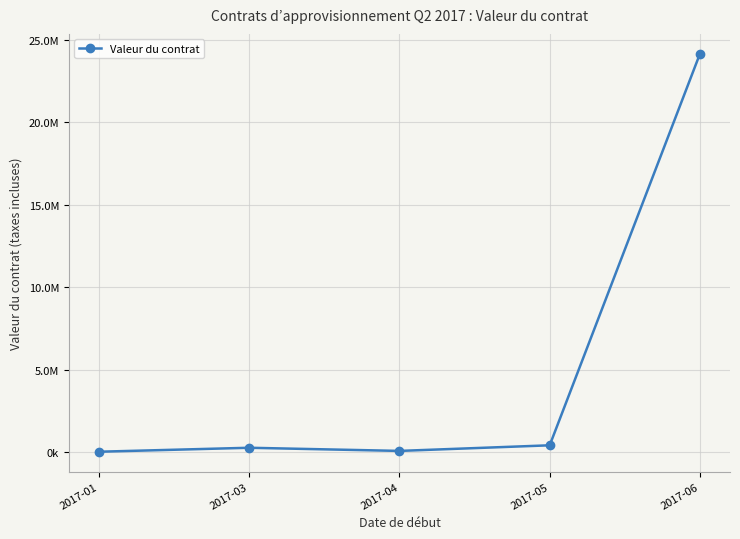

Where is the first local maximum?

2017-03